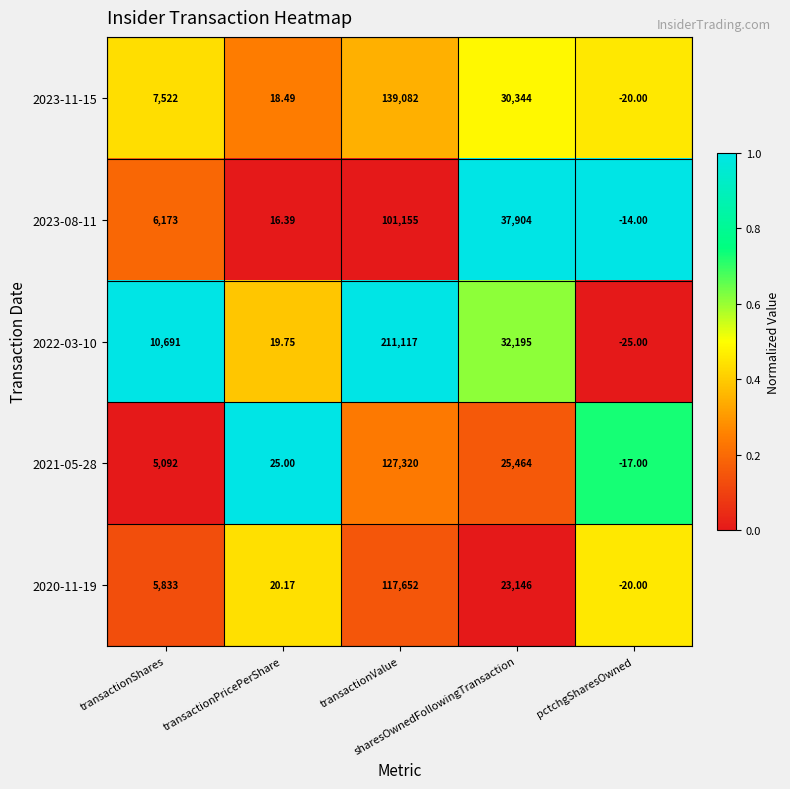

Which series has the widest spread of values?

2022-03-10